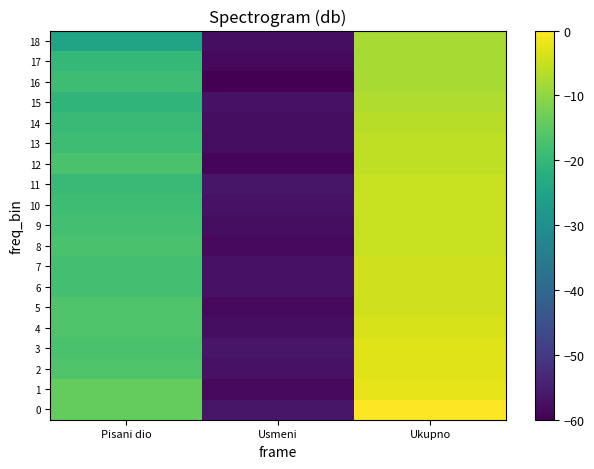

How many categories are shown in the chart?

3